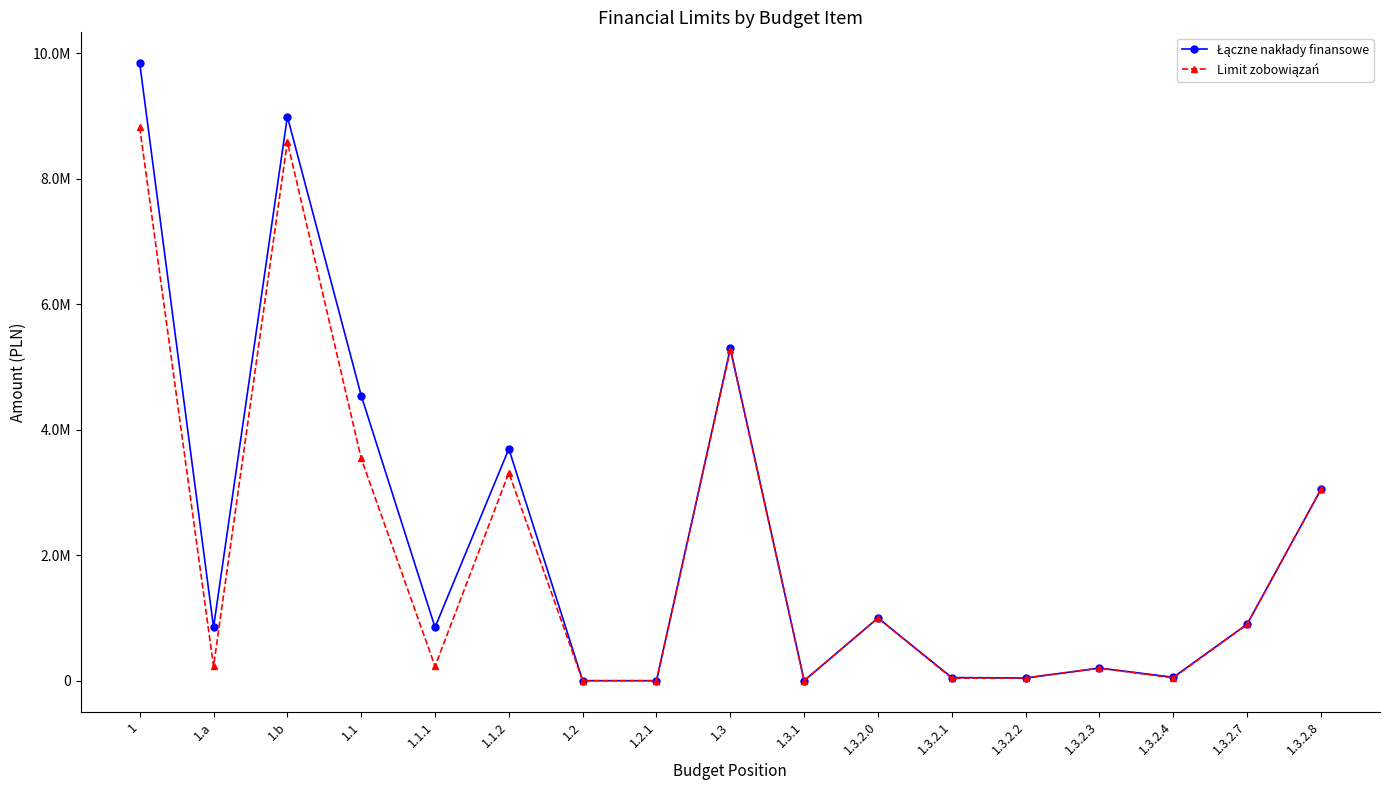

True or false: Limit zobowiązań has a value of 8822365.0 at 1.

True